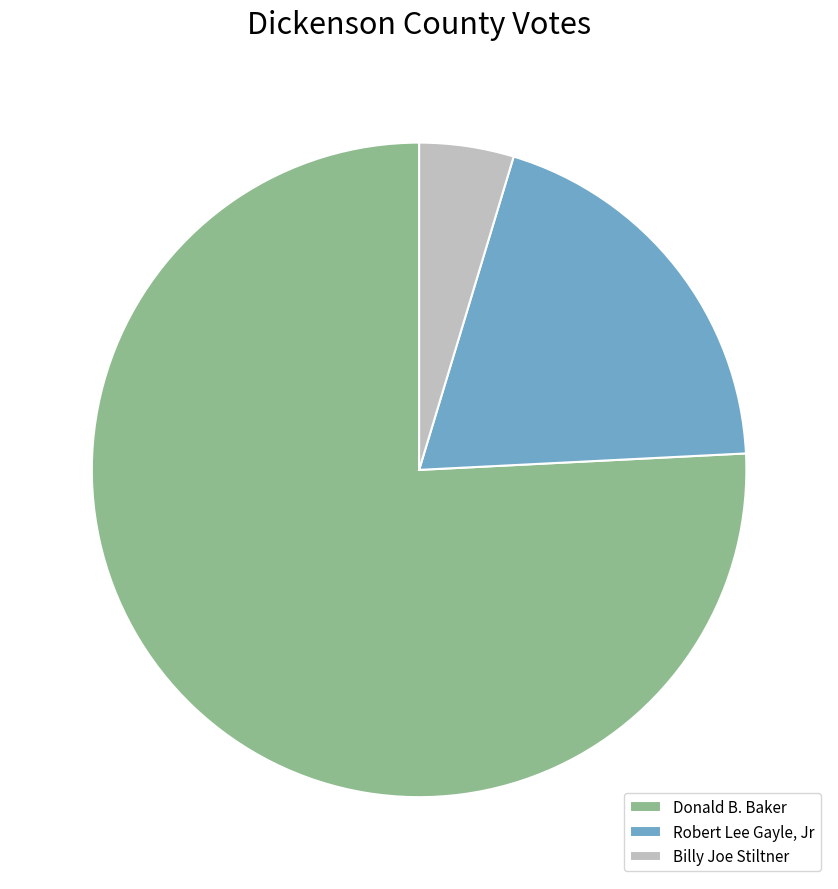

What is the largest slice in the pie chart?

Donald B. Baker